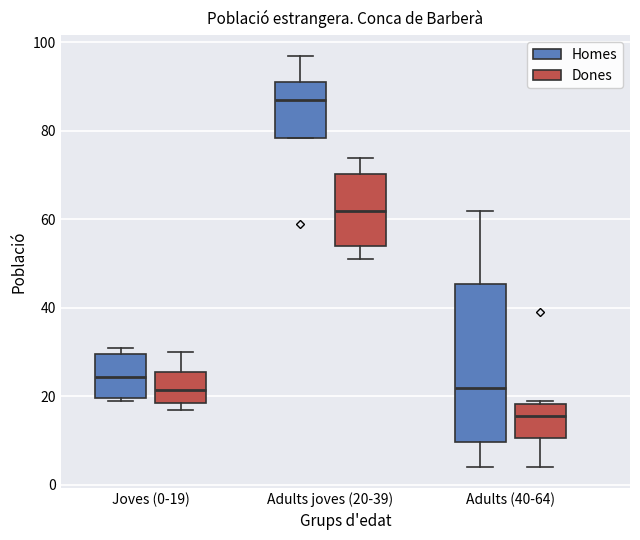

Which box is the tallest, from its lower edge to its upper edge?

Adults (40-64) (Homes)